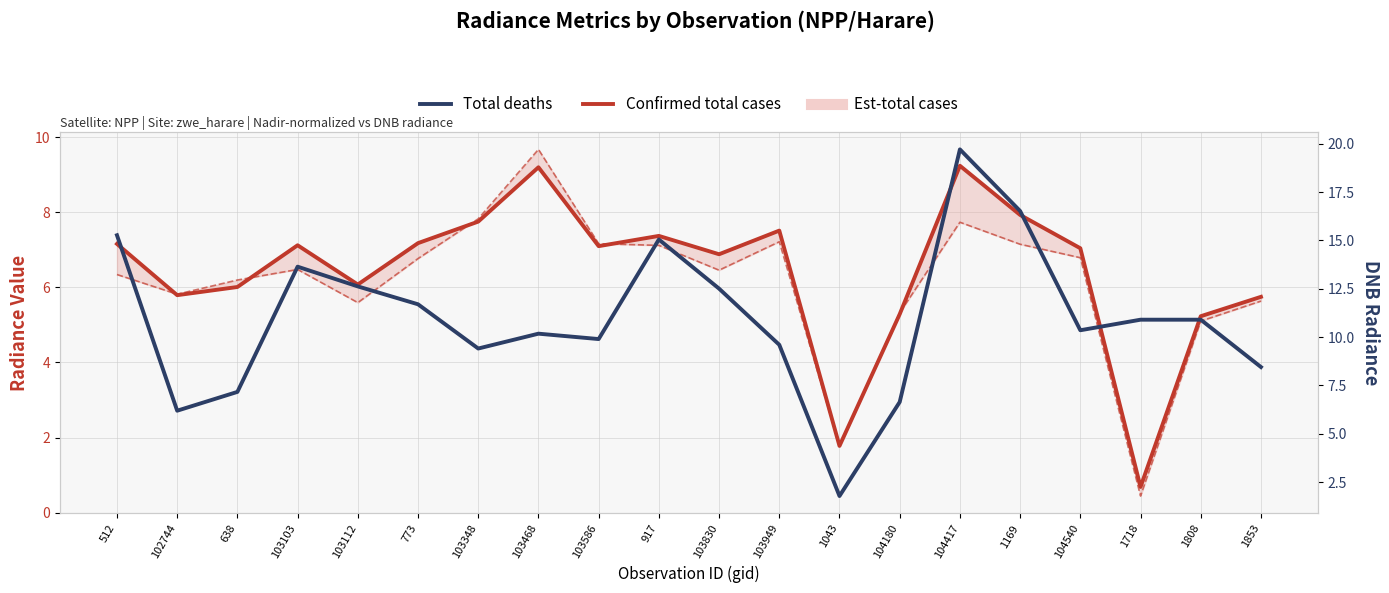

How many lines are shown in the chart?

2